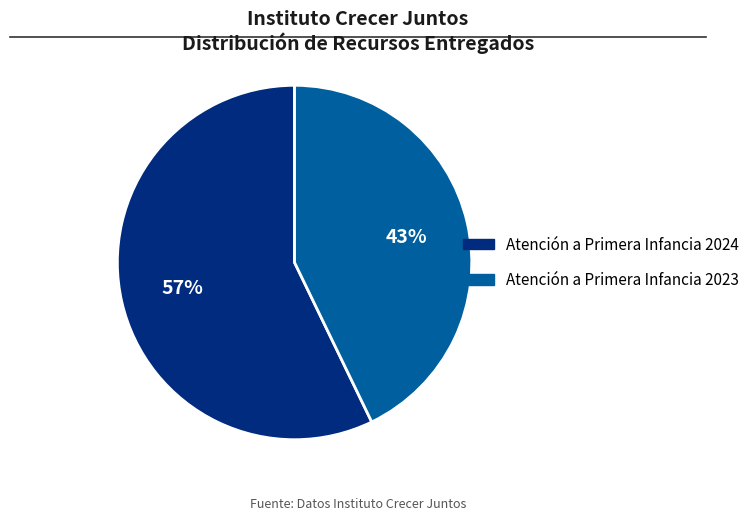

True or false: Atención a Primera Infancia 2024 accounts for 71% of the total.

False